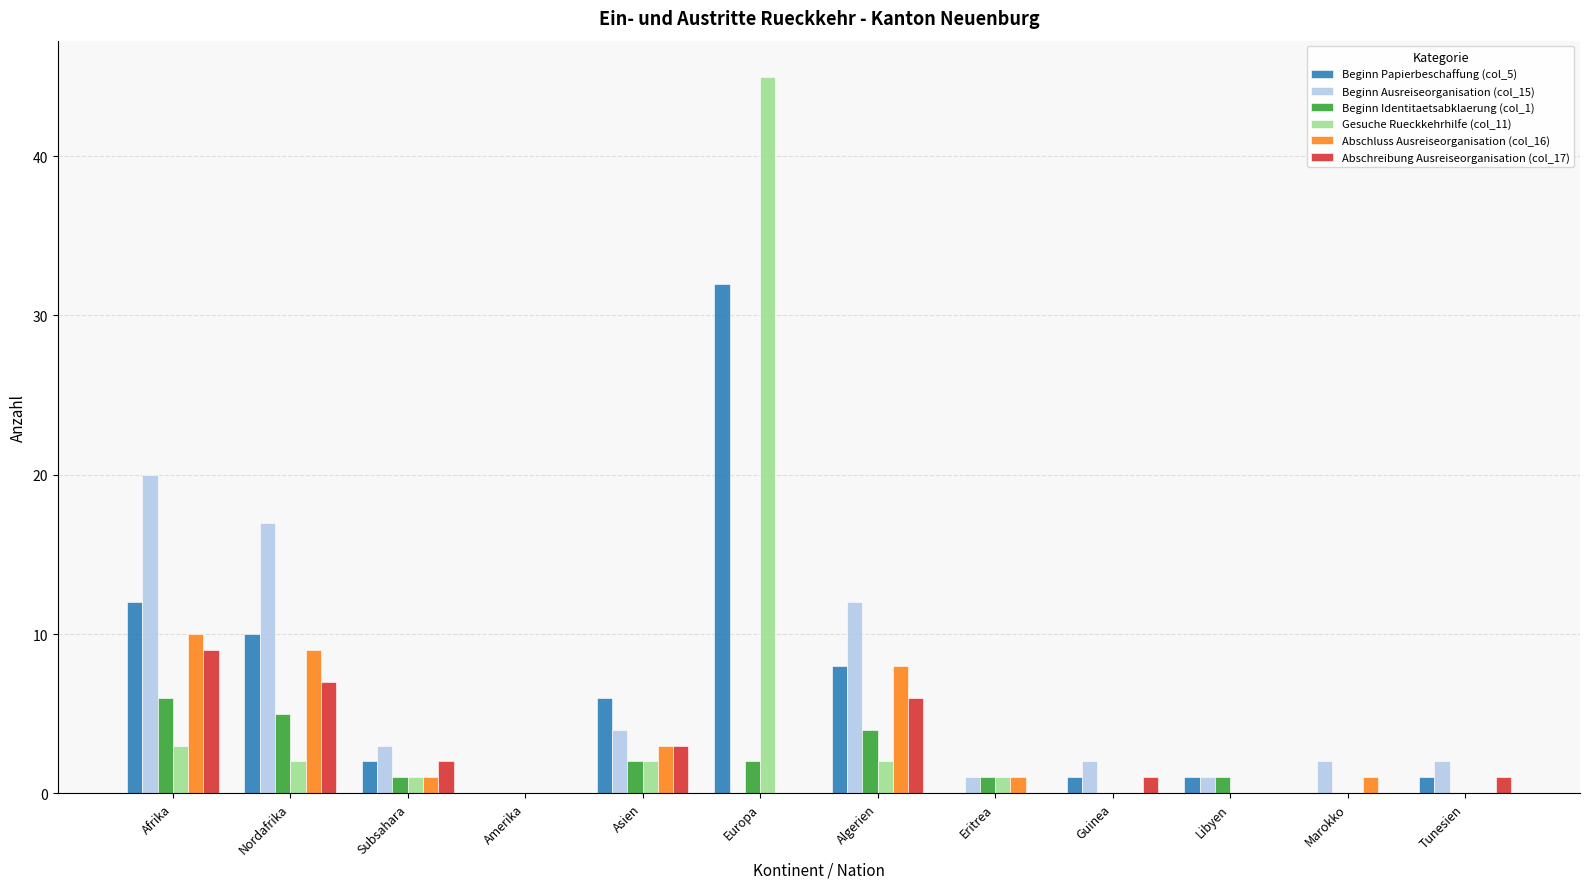

What is the difference between the Abschreibung Ausreiseorganisation (col_17) values at Eritrea and Nordafrika?

7